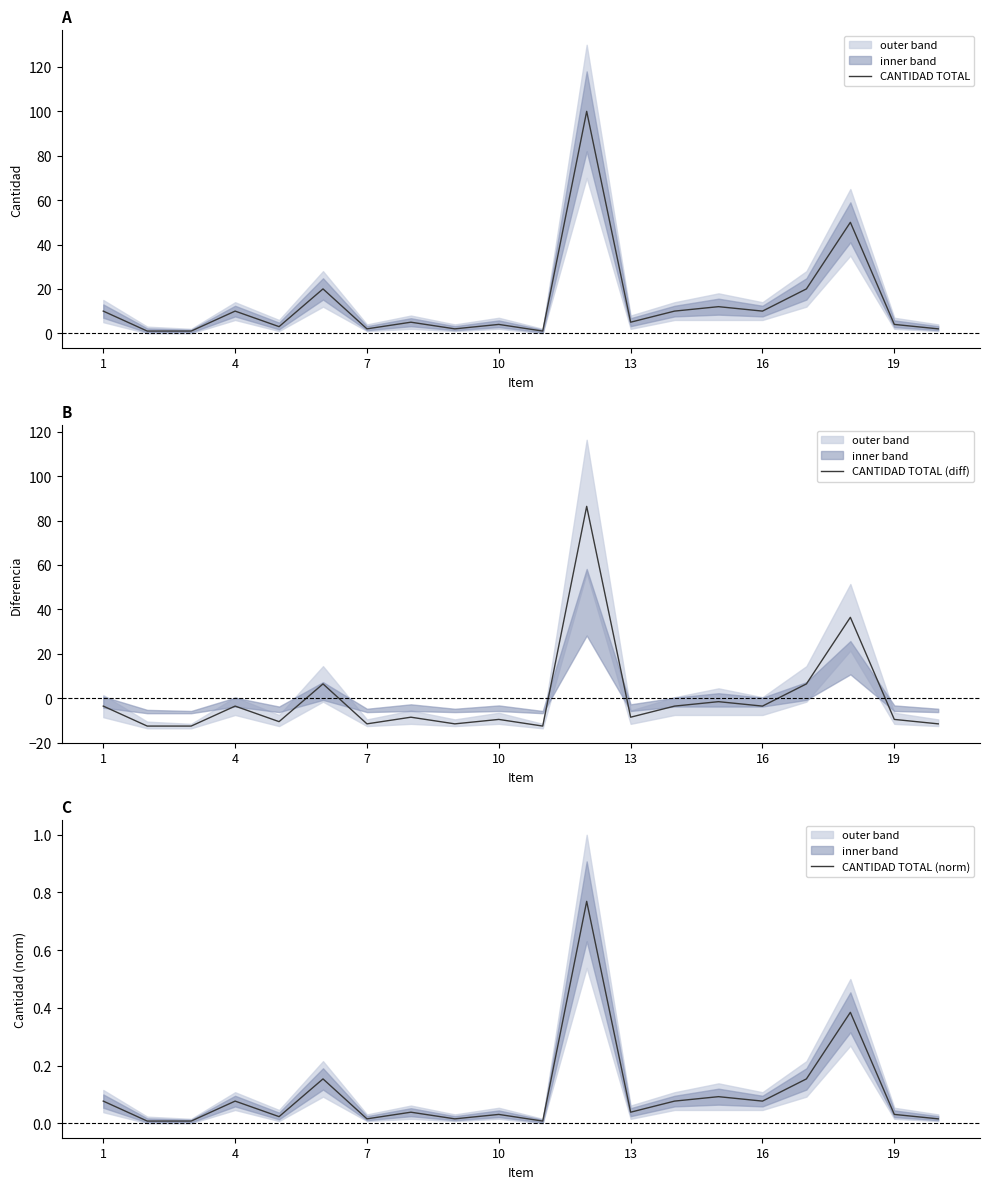

The CANTIDAD TOTAL series shows 5 at 13. True or false?

True